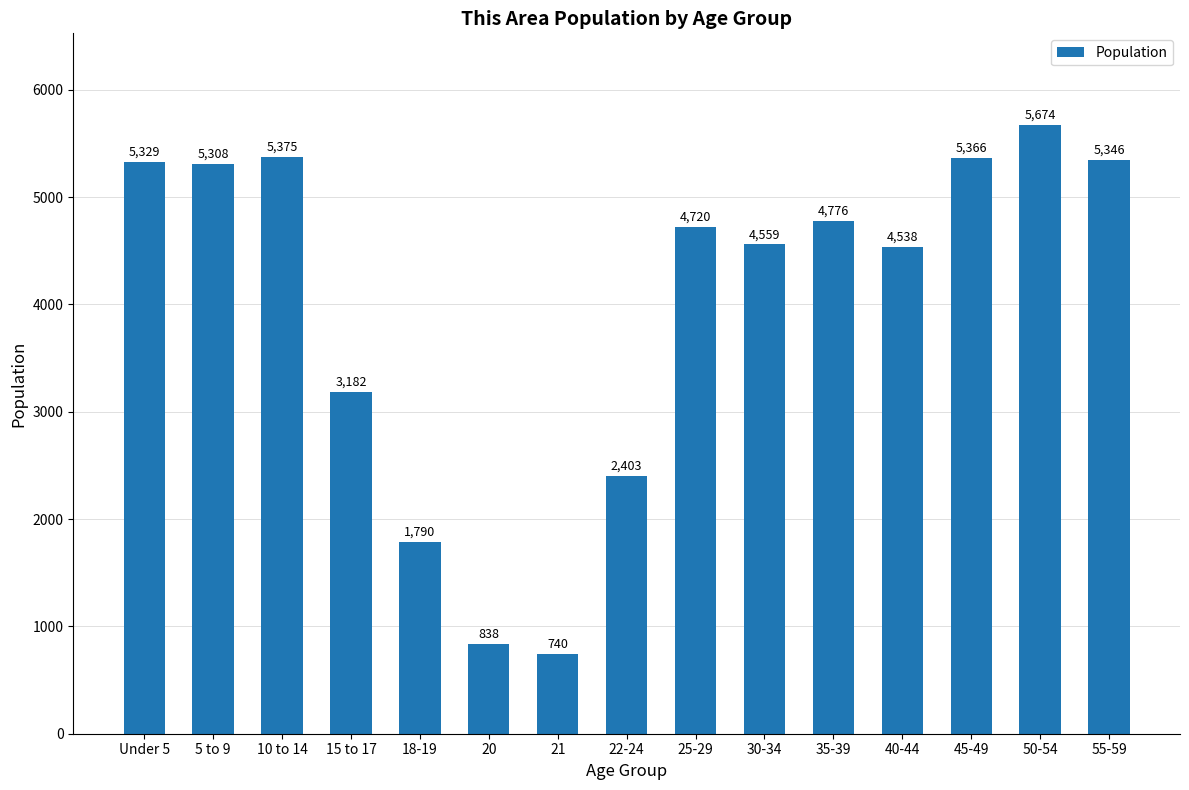

Rank the categories by value from lowest to highest.

21, 20, 18-19, 22-24, 15 to 17, 40-44, 30-34, 25-29, 35-39, 5 to 9, Under 5, 55-59, 45-49, 10 to 14, 50-54